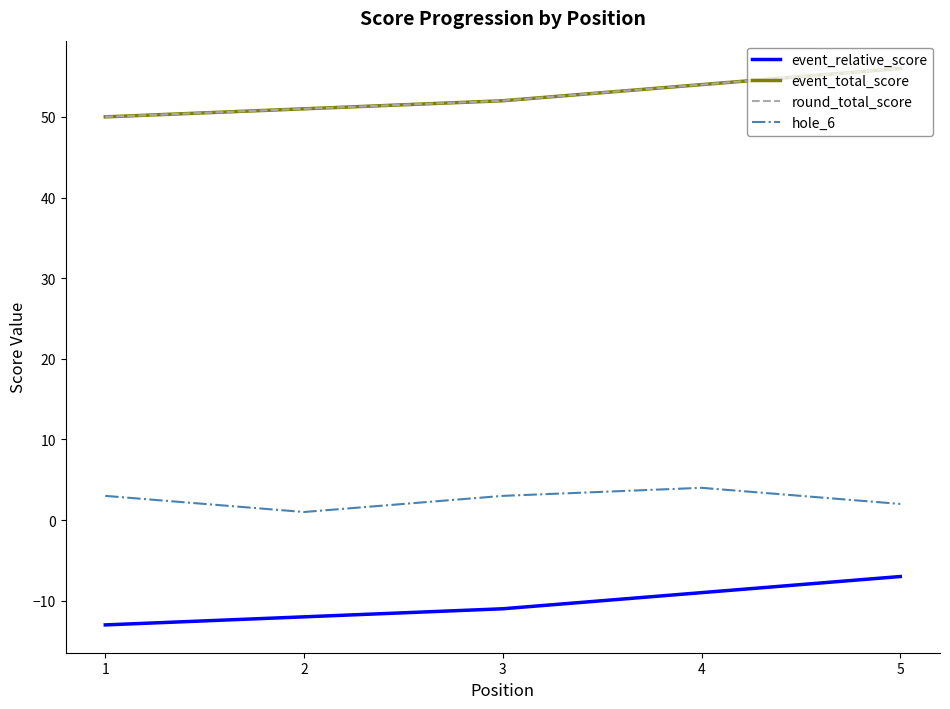

The event_relative_score series shows -4 at 5. True or false?

False